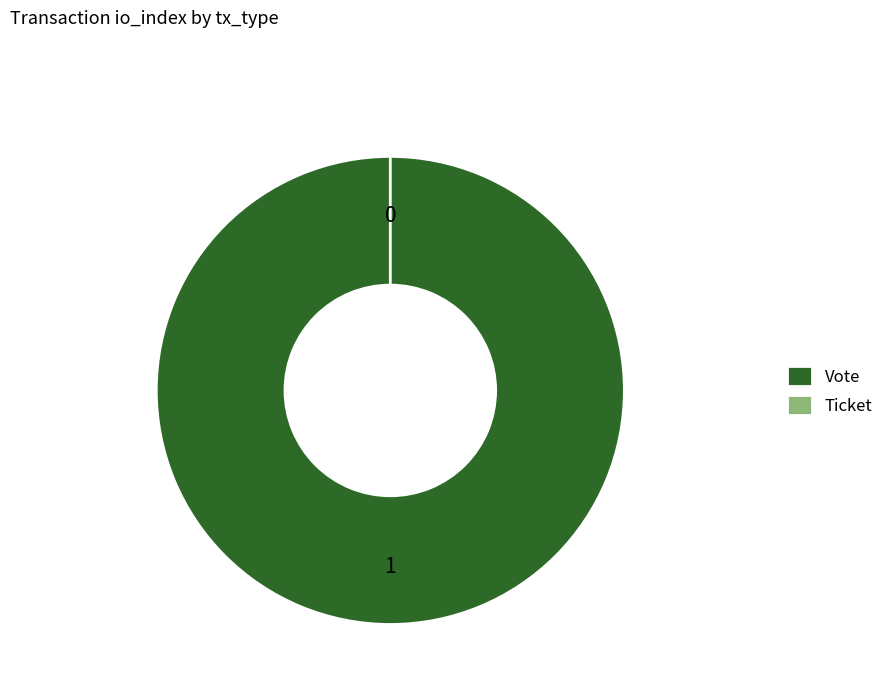

Rank the categories by value from highest to lowest.

Vote, Ticket